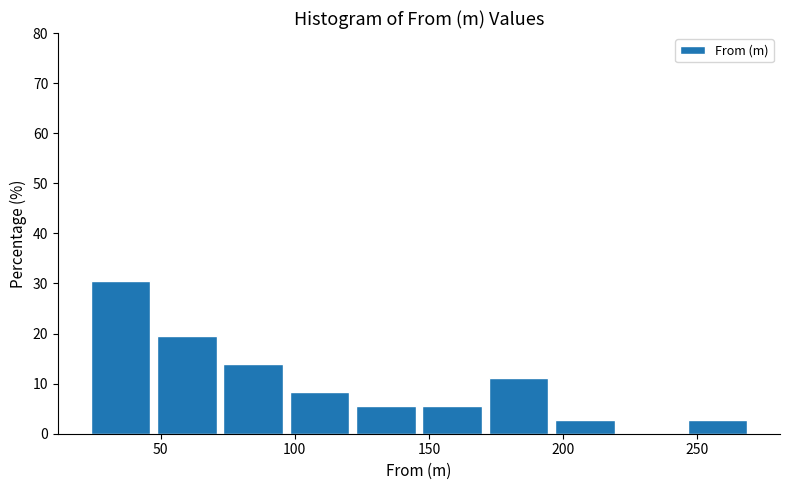

Which range on the x-axis has the tallest bar?

25 to 45